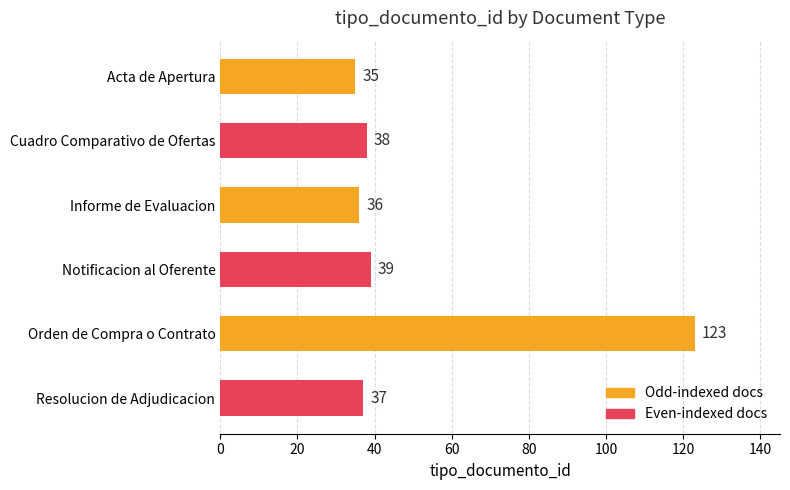

What is the value of the 2nd bar from the top?

38